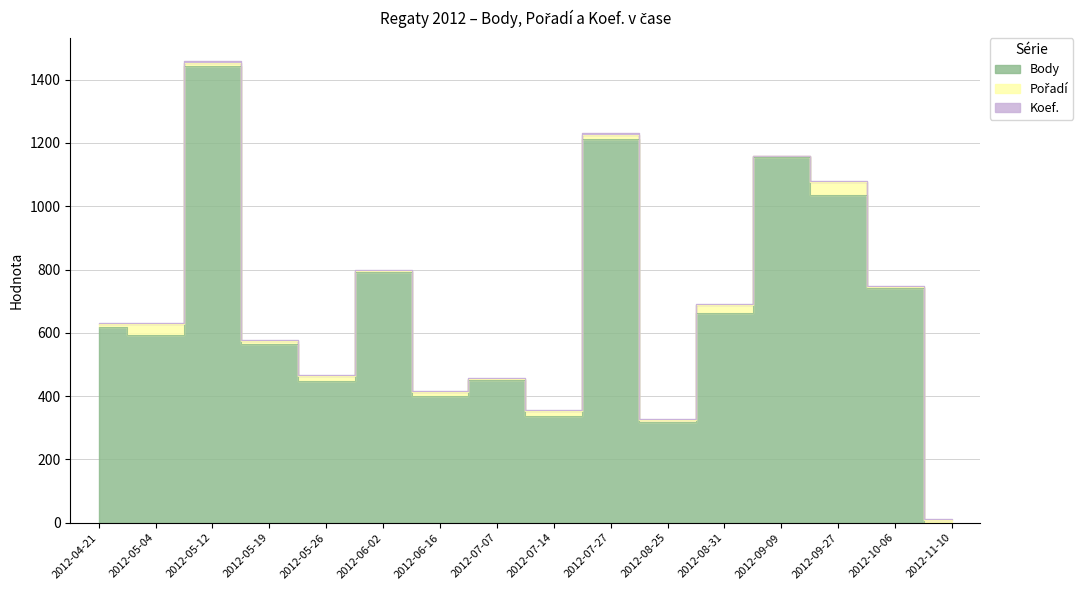

What are all the series names shown in the legend?

Body, Pořadí, Koef.